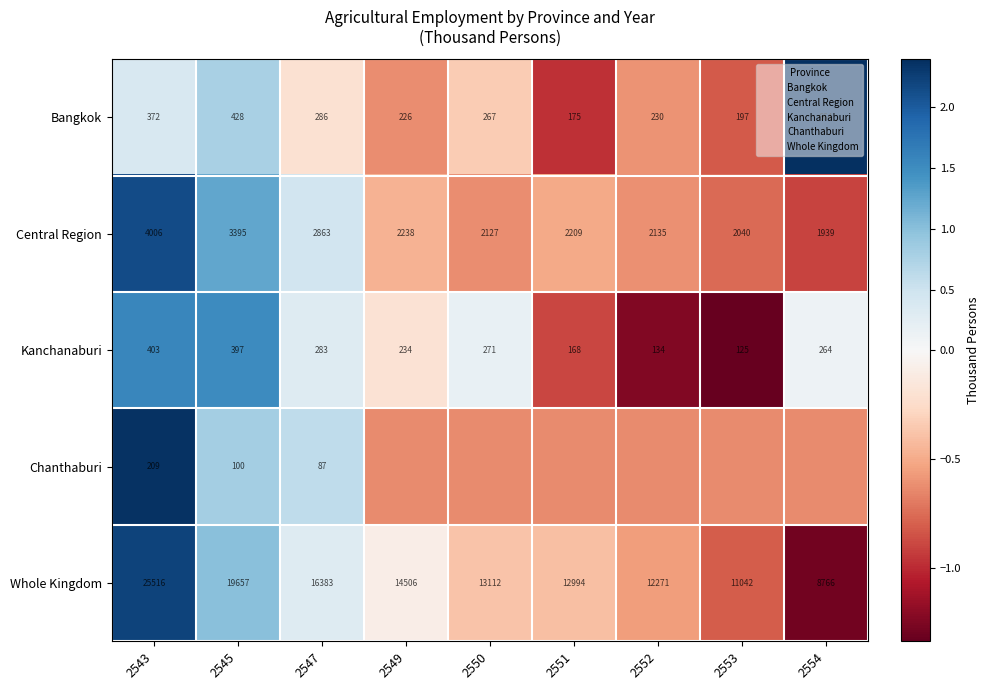

Between 2543 and 2545, which series saw the biggest shift?

Whole Kingdom